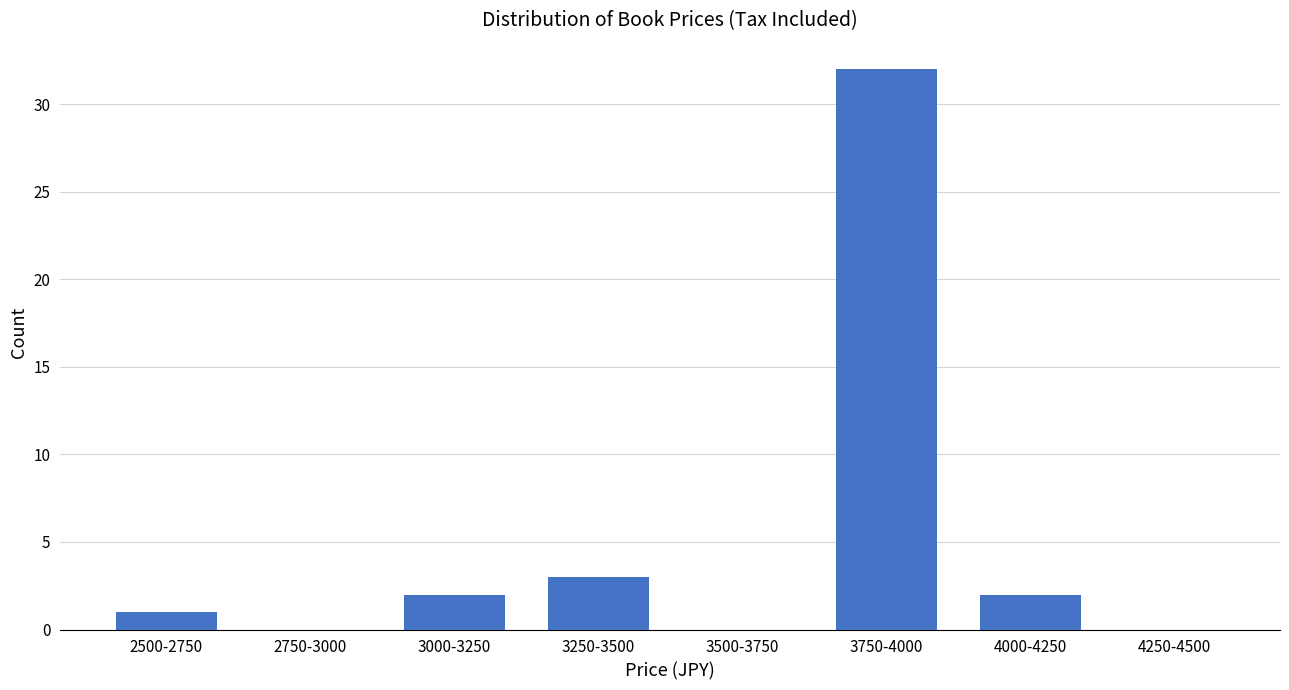

Reading right to left, what are all the values shown in this chart?

4250-4500=0	4000-4250=2	3750-4000=32	3500-3750=0	3250-3500=3	3000-3250=2	2750-3000=0	2500-2750=1